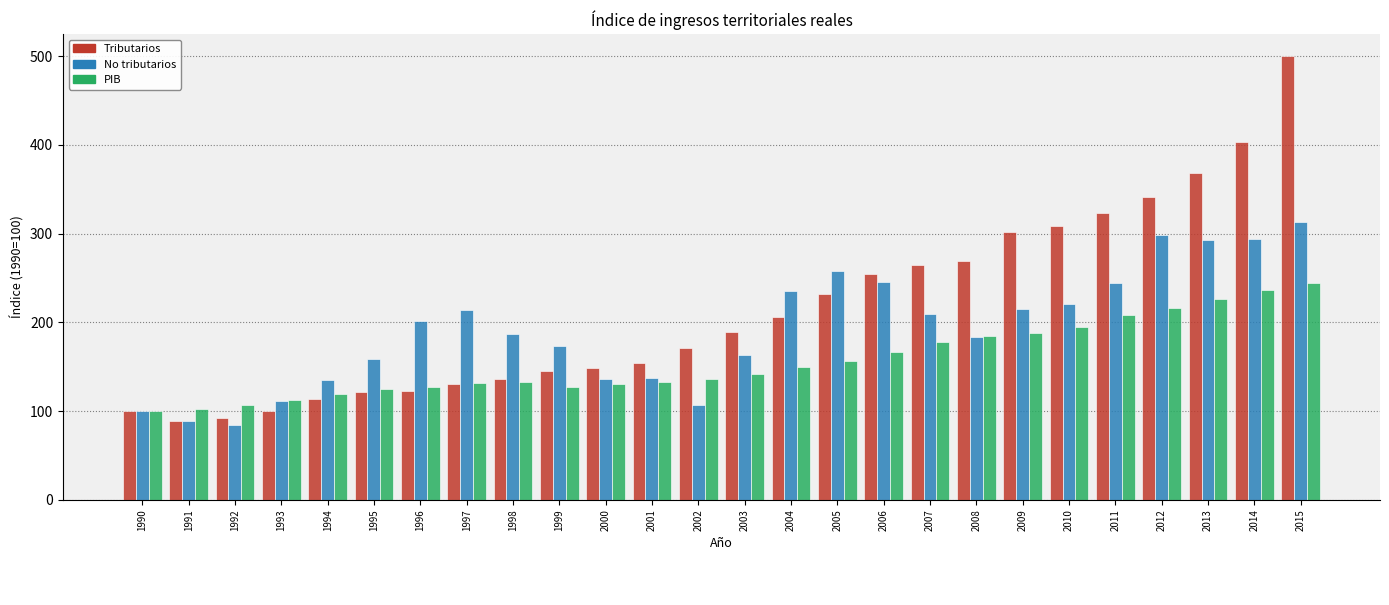

Between 1998 and 2007, which series saw the biggest shift?

Tributarios